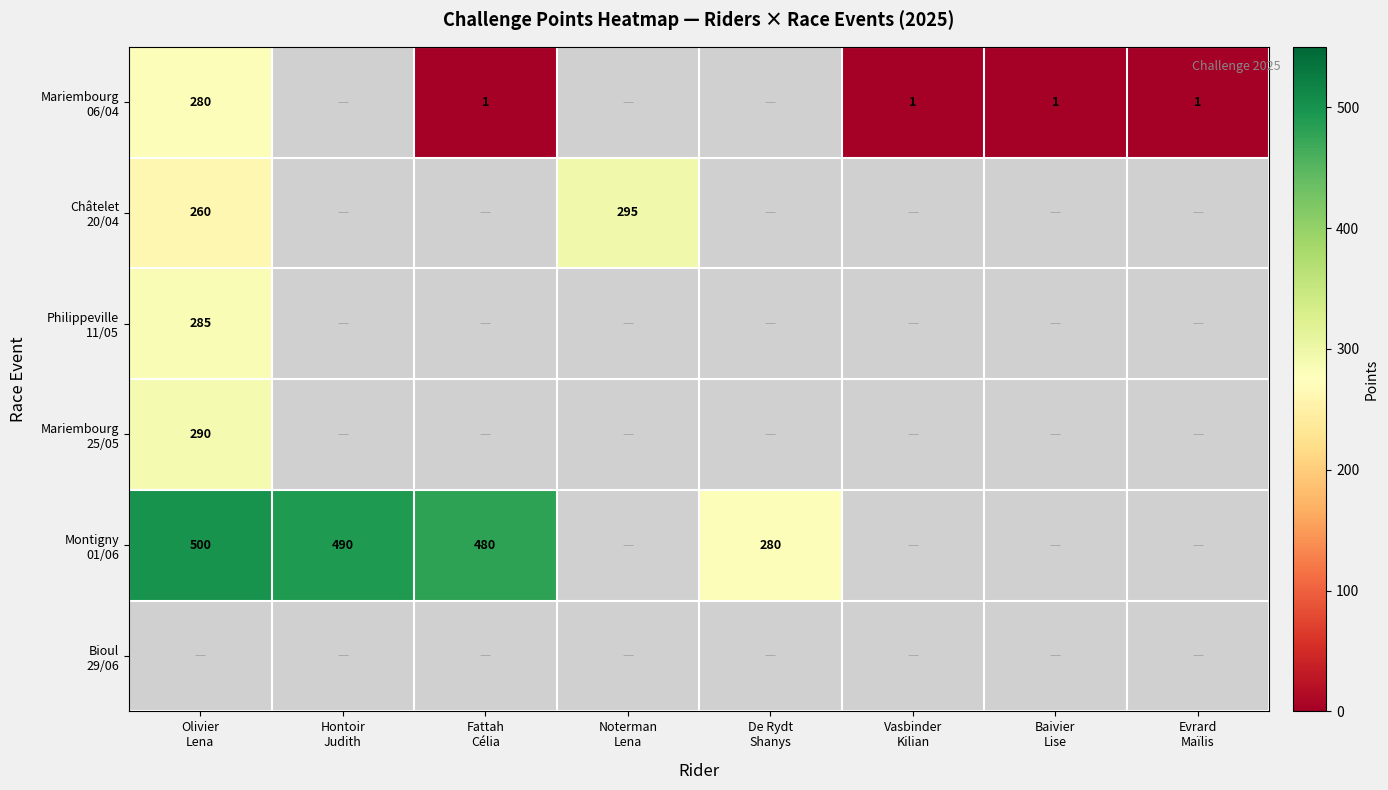

How many data points does each series have?

8